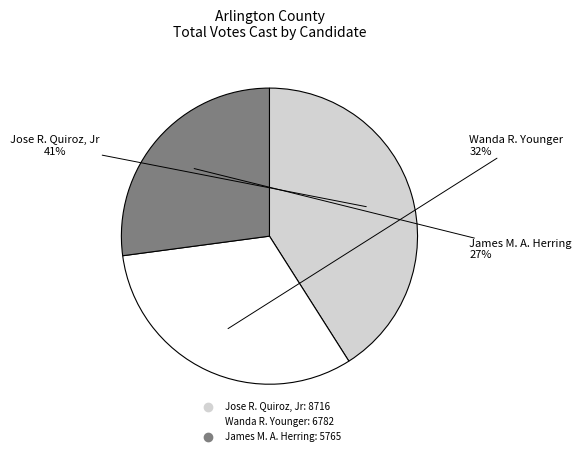

Count the number of slices in the pie.

3